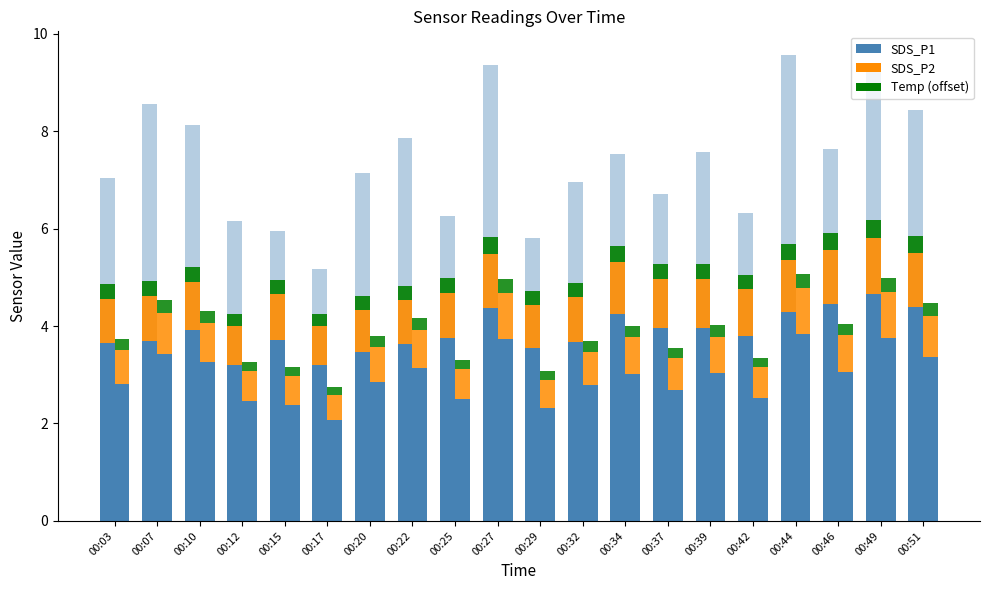

Which series has the widest spread of values?

SDS_P1